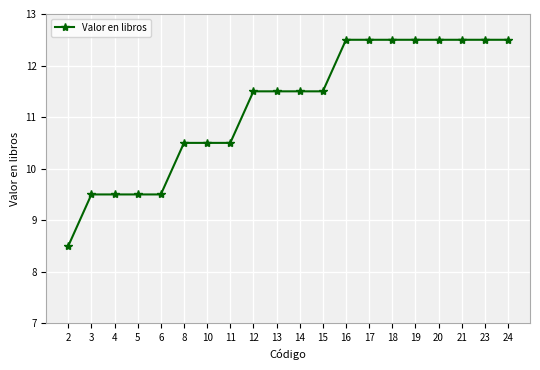

How many lines are shown in the chart?

1